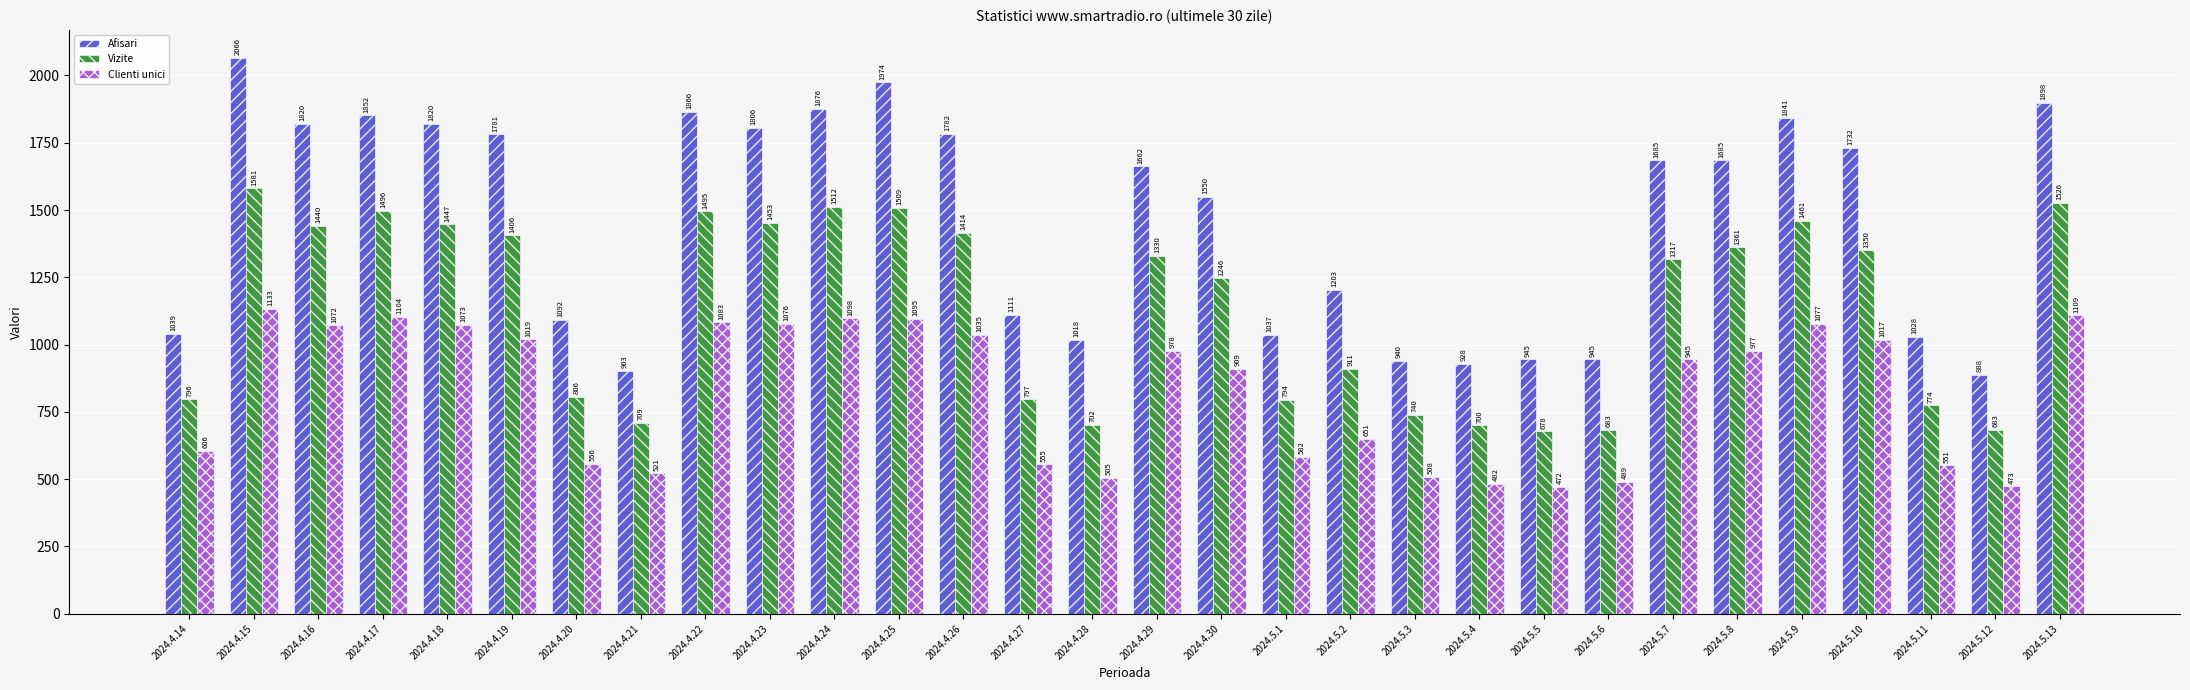

How many bars are there in each group?

3